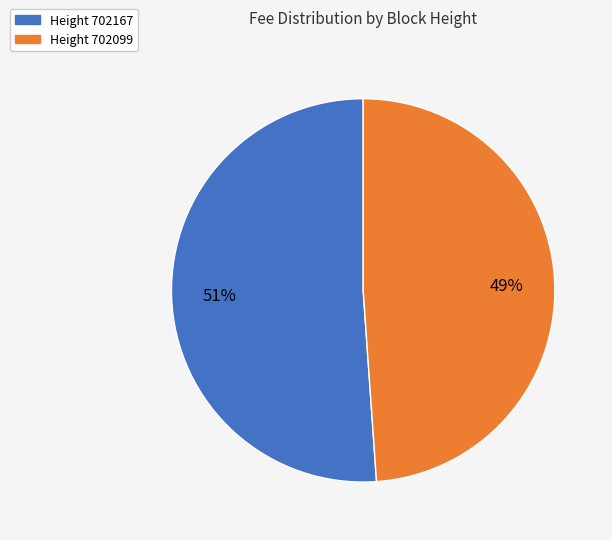

Do Height 702167 and Height 702099 together represent more than half of the pie?

Yes